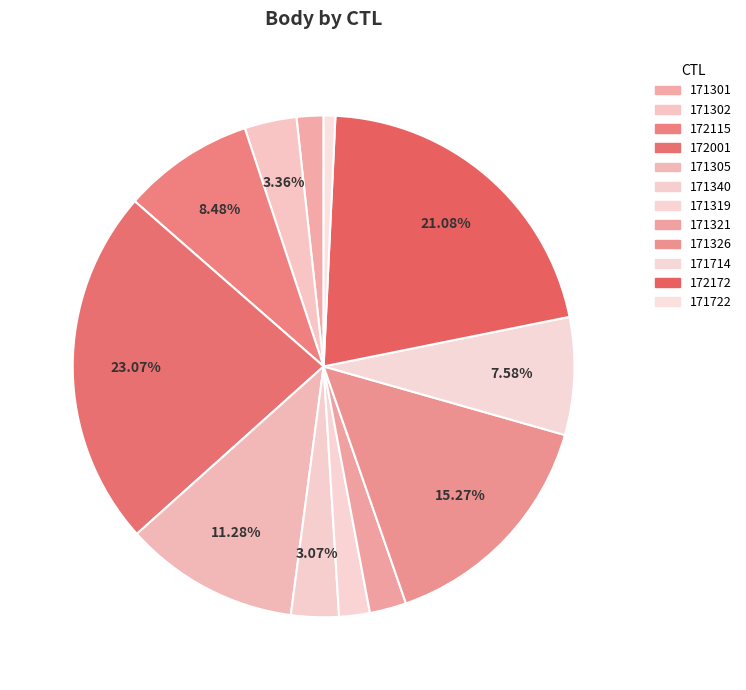

What is the change in value from 172172 to 171722?

-4652